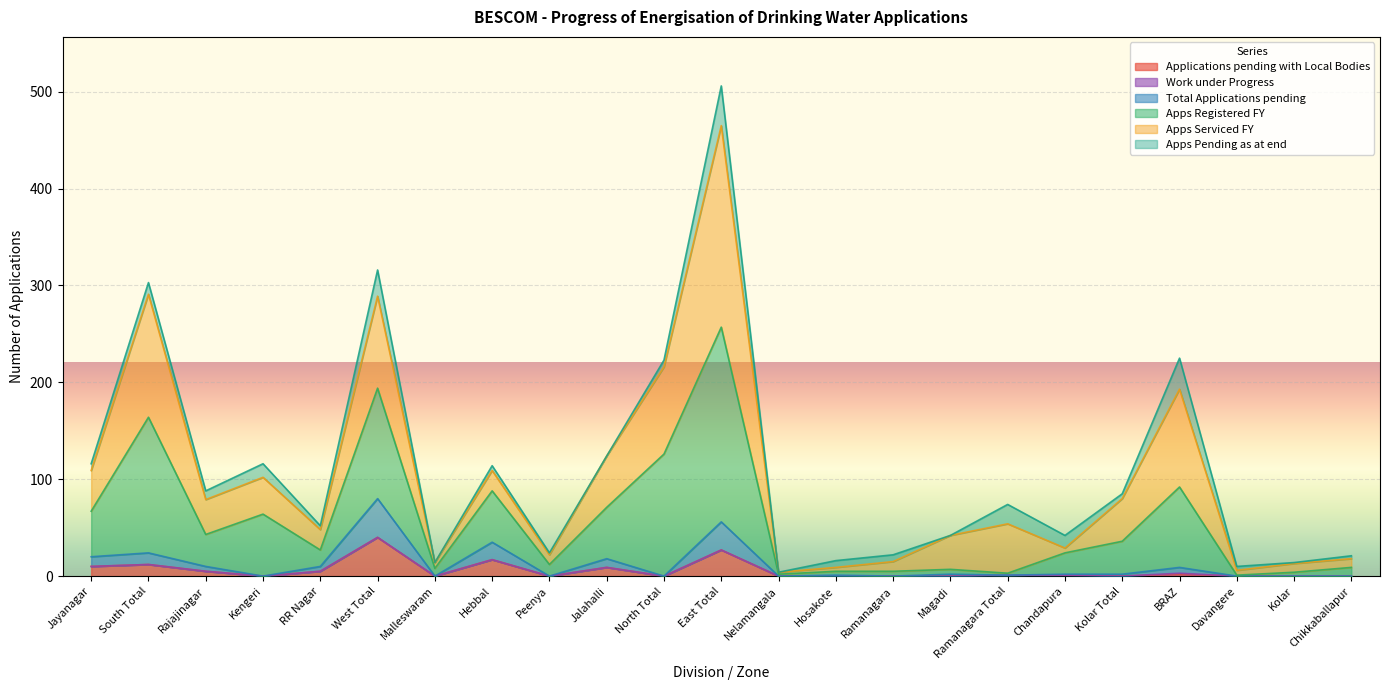

Where does the Total Applications pending series first go above 2?

Jayanagar